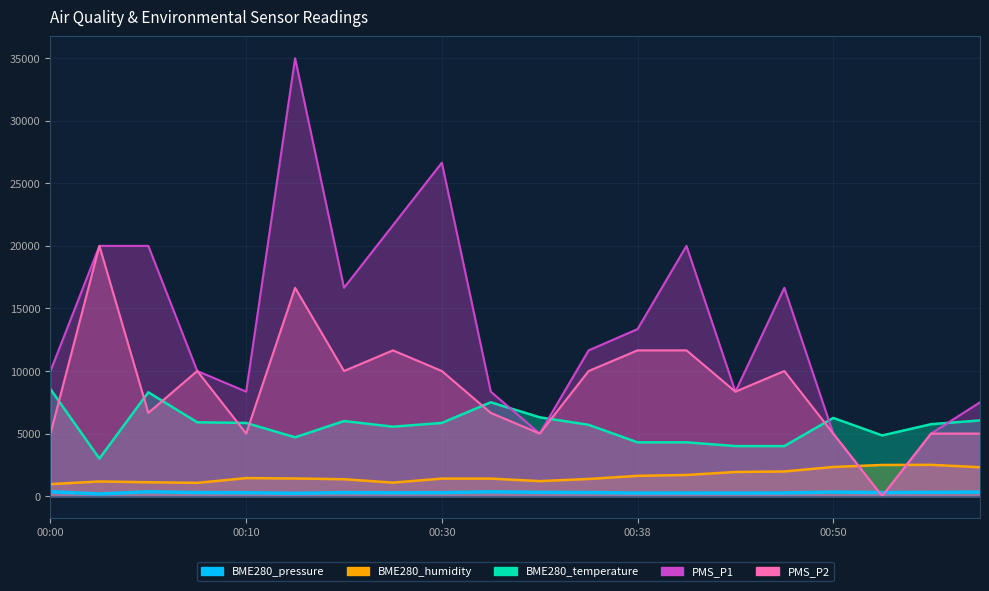

How many data points in PMS_P1 are less than 11650?

10